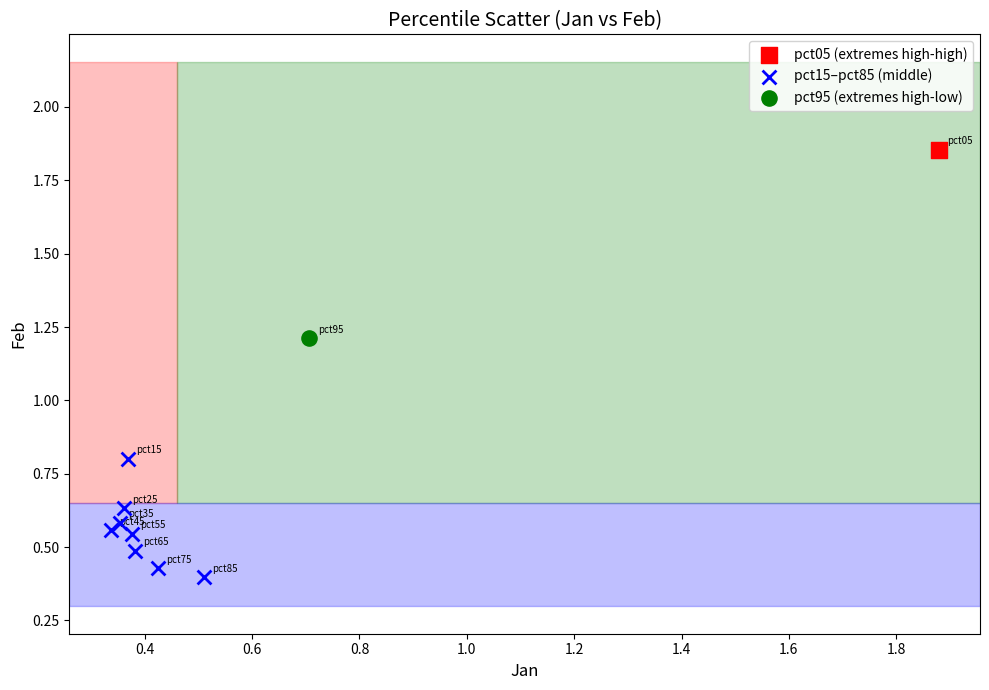

What are all the series names shown in the legend?

pct05 (extremes high-high), pct15–pct85 (middle), pct95 (extremes high-low)